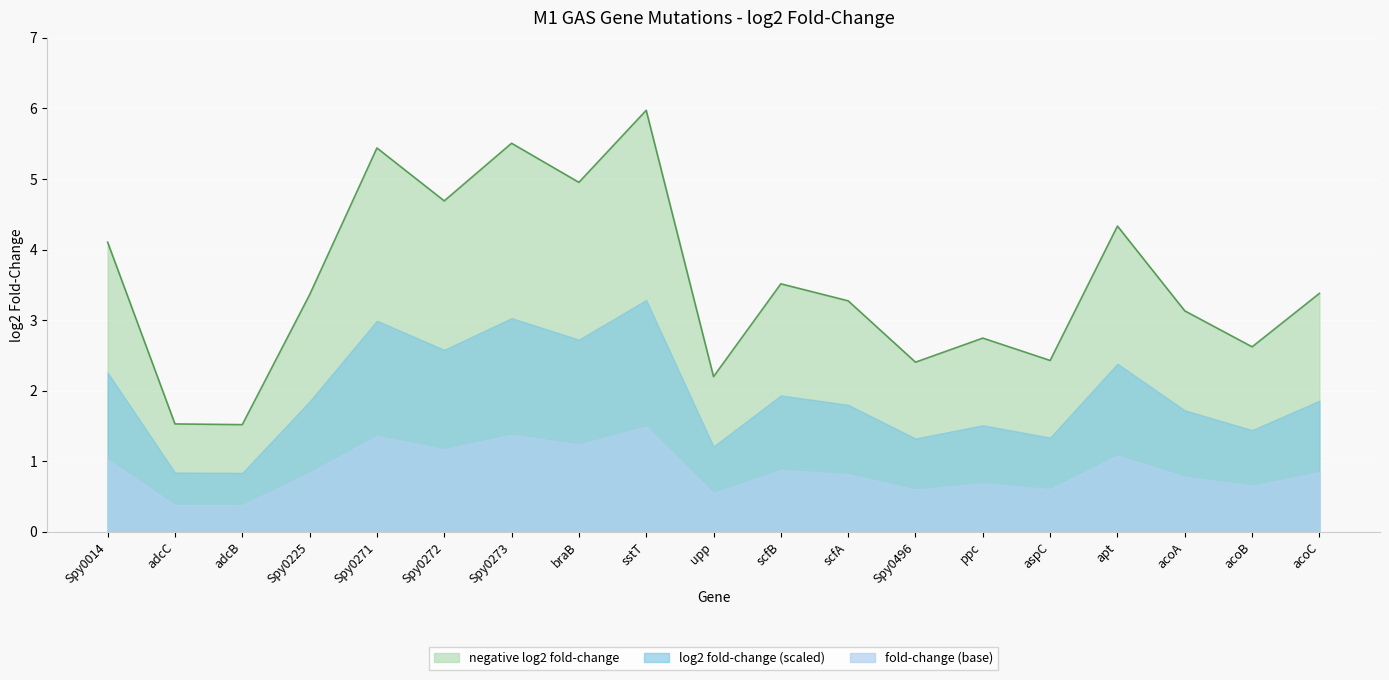

How many lines are shown in the chart?

3